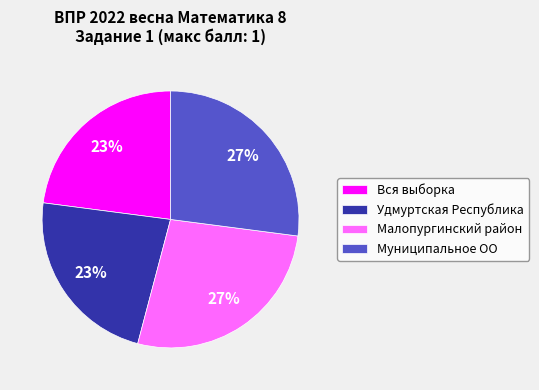

Does any single category account for the majority?

No